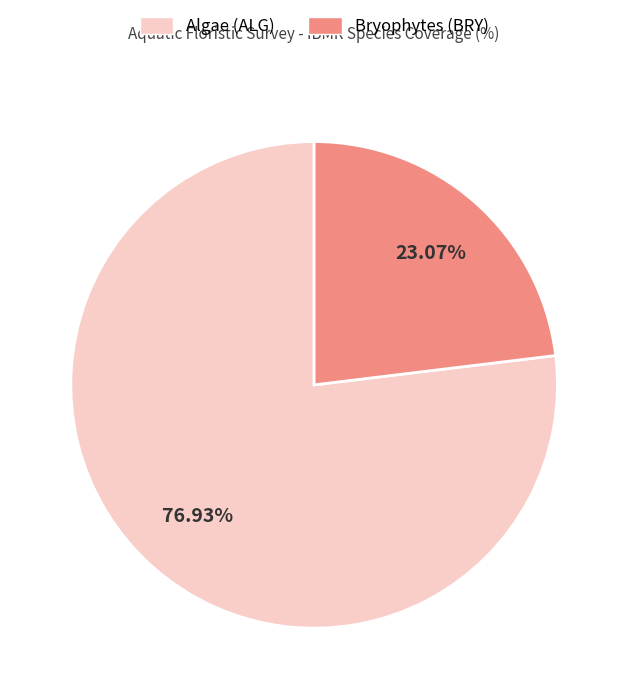

Is there any slice that represents more than half of the pie?

Yes